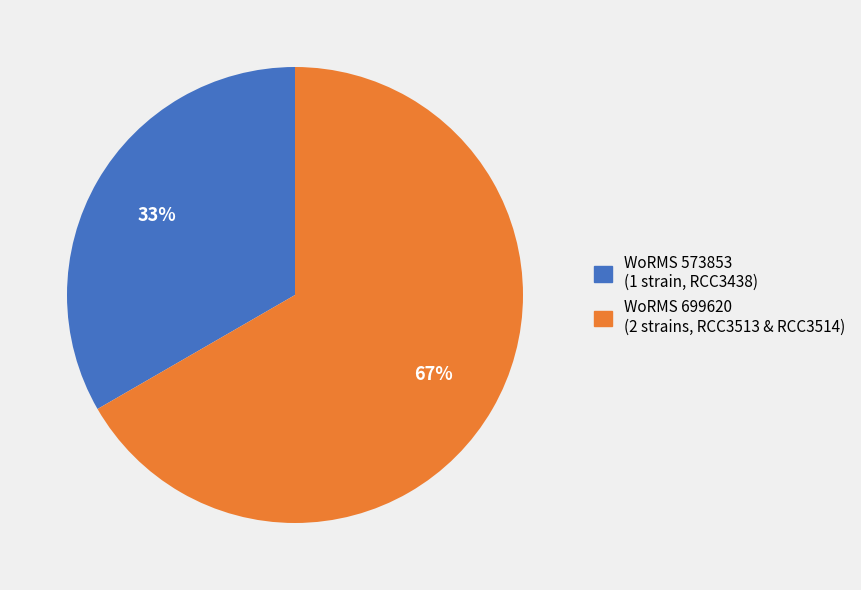

To the nearest percent, what is the average slice percentage?

50%